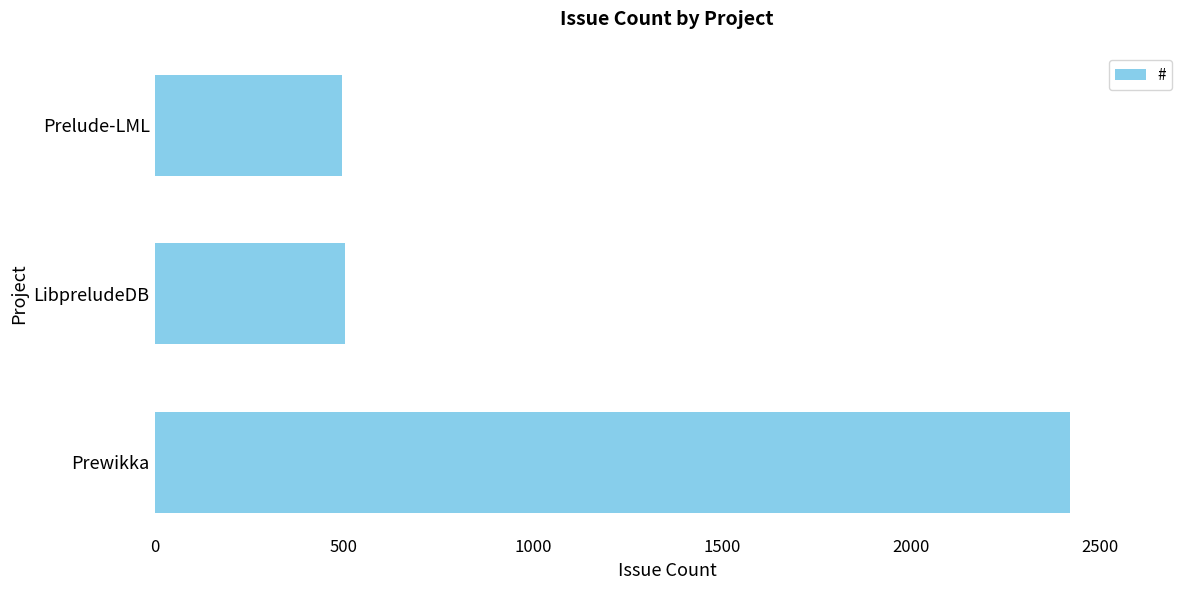

Where is the data nearest to the value 1458?

LibpreludeDB